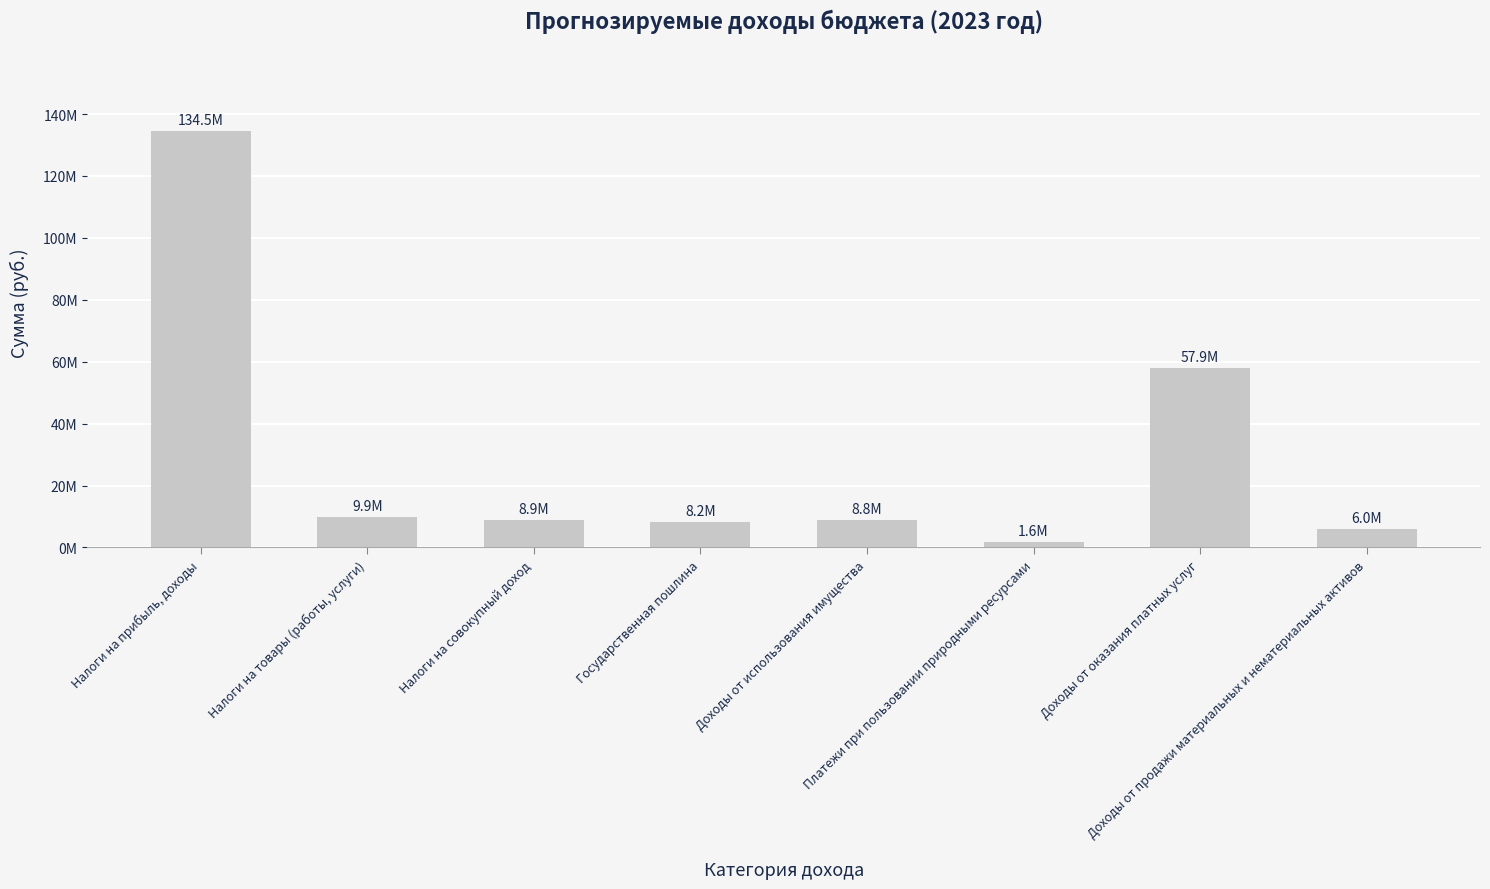

List the labels in order of value, smallest first.

Платежи при пользовании природными ресурсами, Доходы от продажи материальных и нематериальных активов, Государственная пошлина, Доходы от использования имущества, Налоги на совокупный доход, Налоги на товары (работы, услуги), Доходы от оказания платных услуг, Налоги на прибыль, доходы